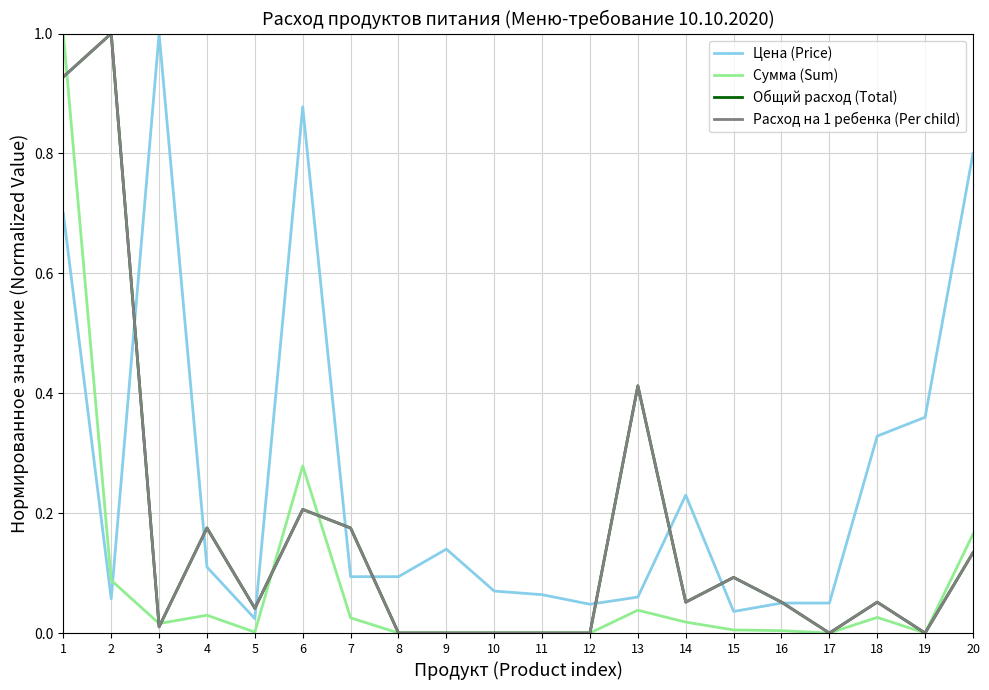

What is the difference between the highest and lowest values at 2?

0.9